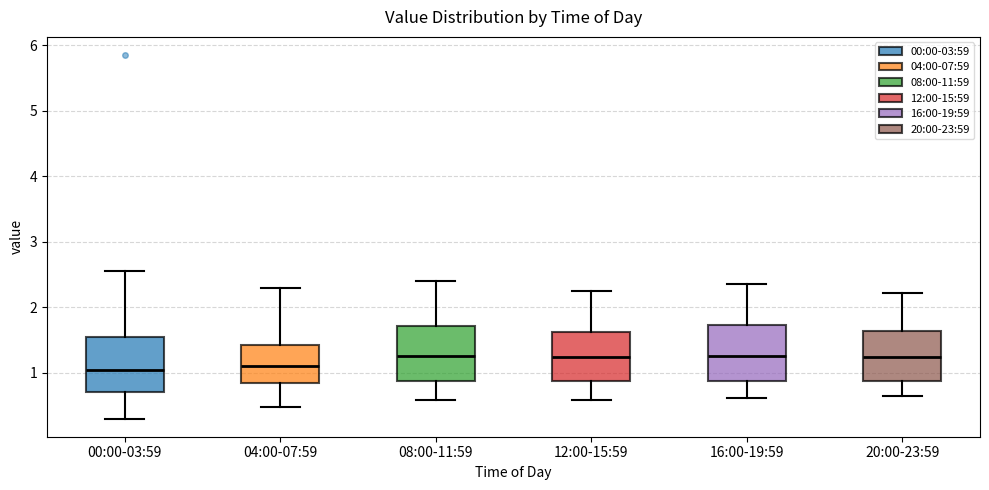

Where does the upper whisker of the box for 16:00-19:59 end on the y-axis? The values are not printed on the chart, so give them approximately, as read against the axis.

2.4